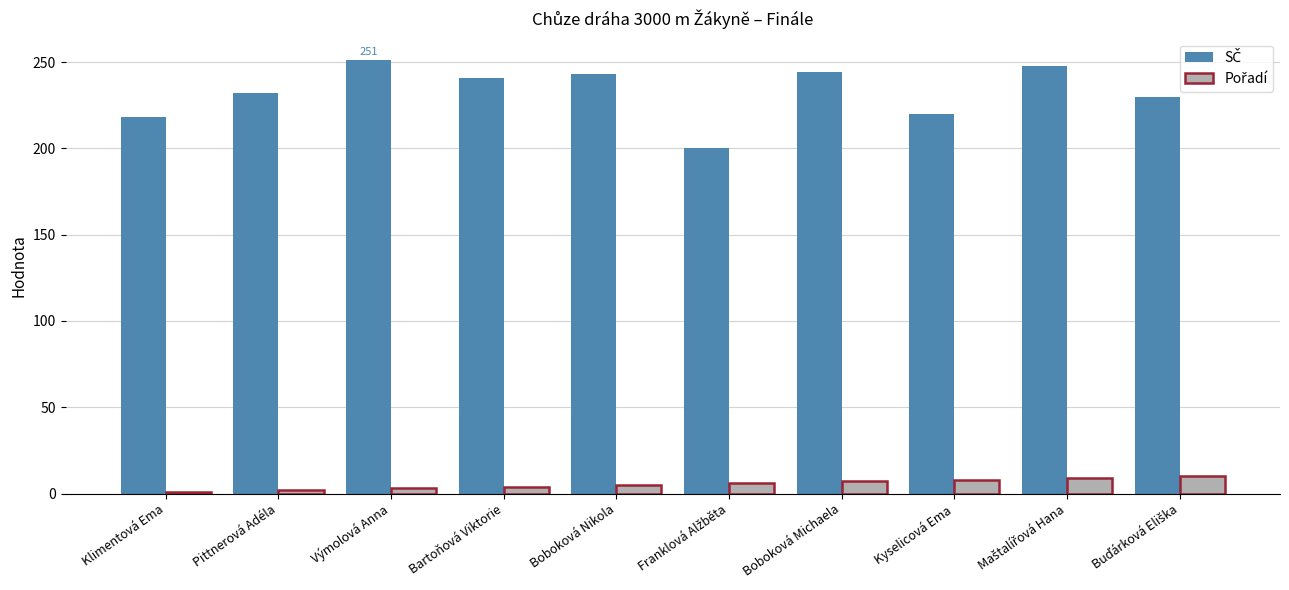

At how many categories does at least one series exceed 37?

10